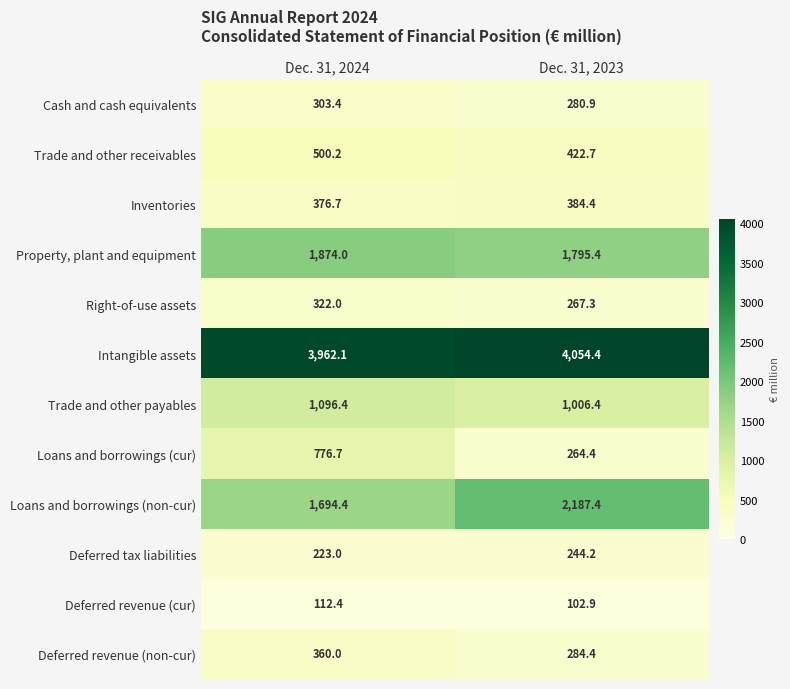

Between Dec. 31, 2024 and Dec. 31, 2023, which series saw the biggest shift?

Loans and borrowings (cur)